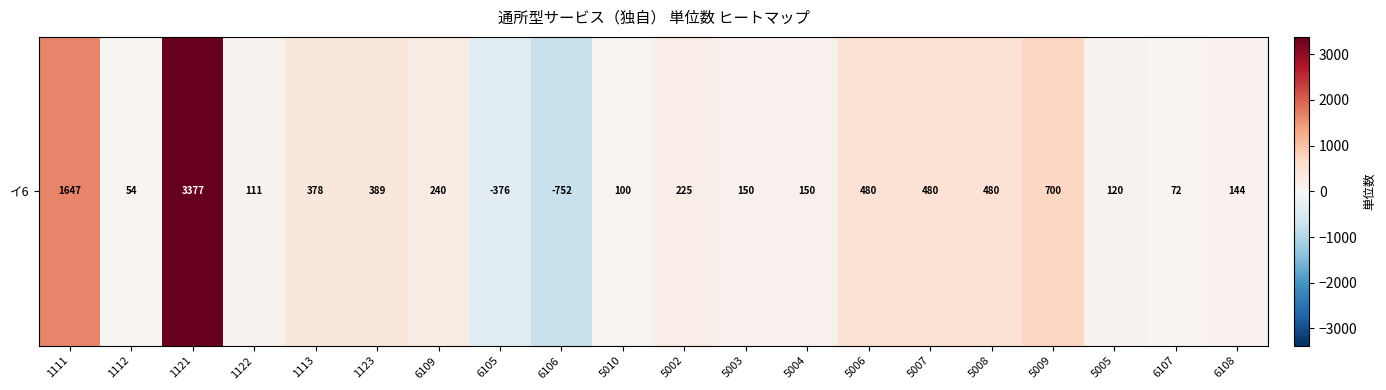

Where is the data nearest to the value 1312?

1111